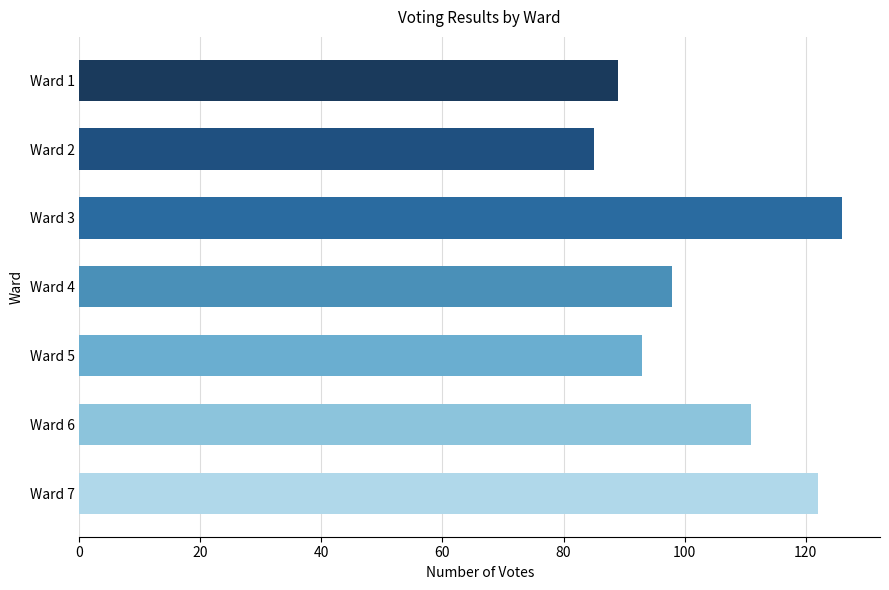

Read the value at Ward 6, to the nearest 5.

110